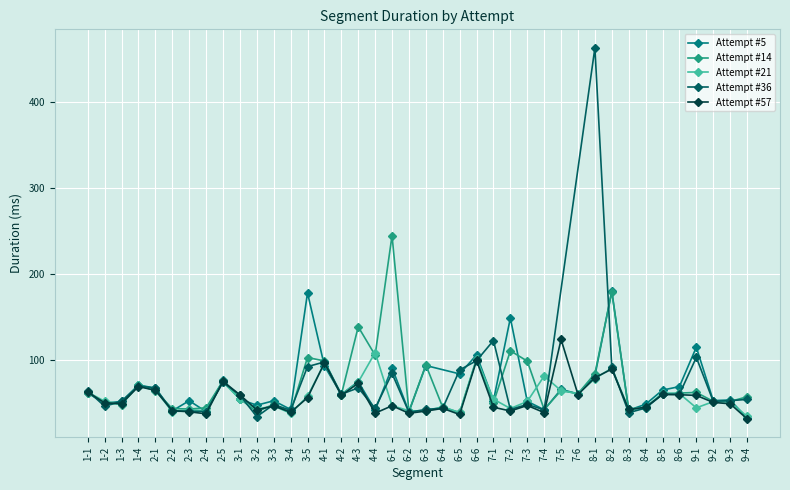

Which category has the highest value in the Attempt #14 series?

6-1